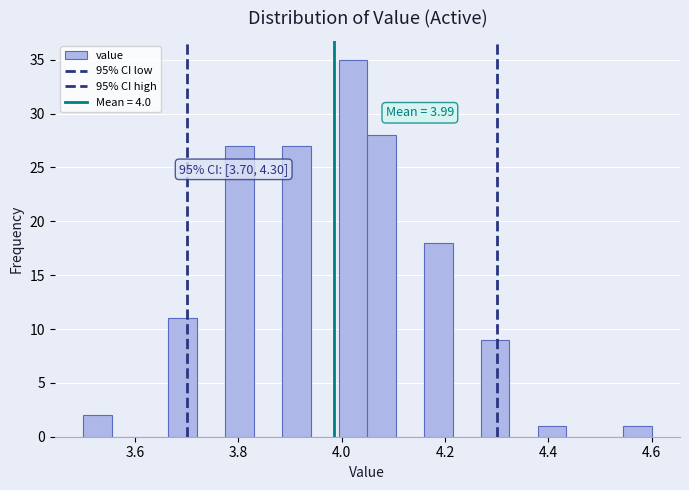

Around what value on the x-axis is the tallest bar? Give the approximate position of its centre, as read against the axis.

4.02